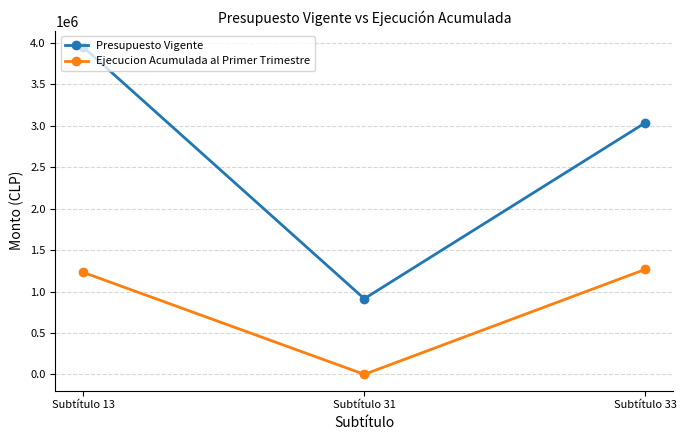

What is the spread (max minus min) of values at Subtítulo 33?

1768530